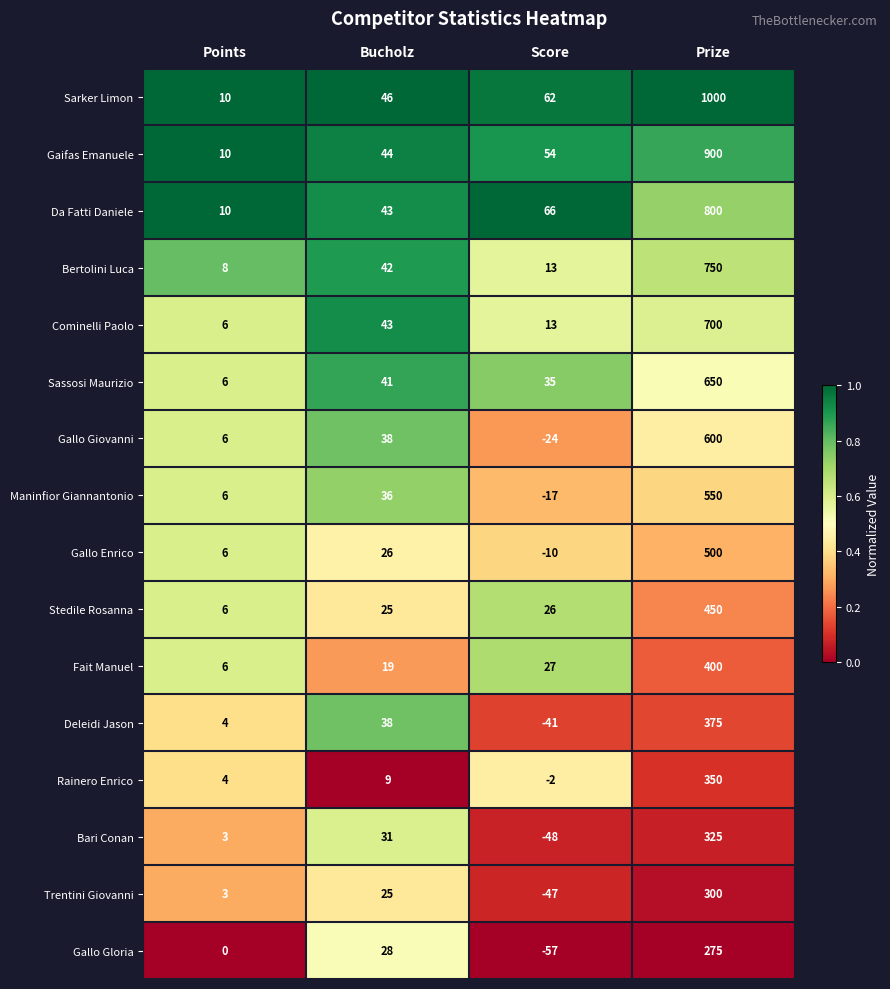

Which series has the largest total across all categories?

Sarker Limon